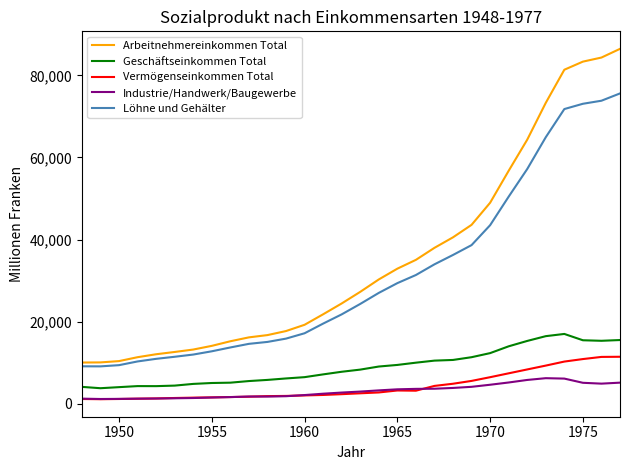

Which series has the largest total across all categories?

Arbeitnehmereinkommen Total